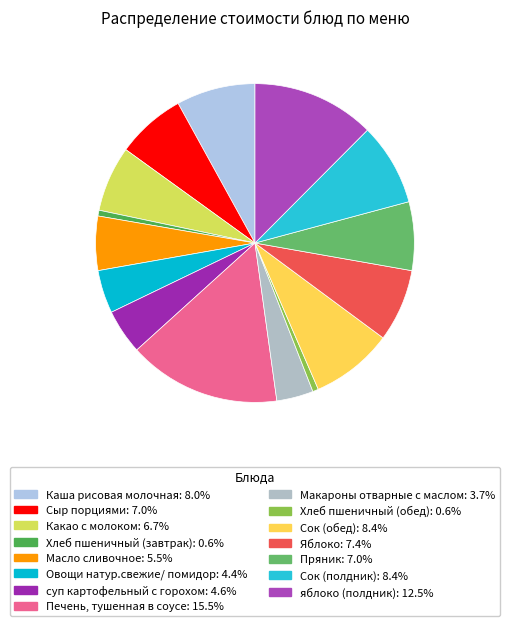

Do Сыр порциями and Каша рисовая молочная together represent more than half of the pie?

No